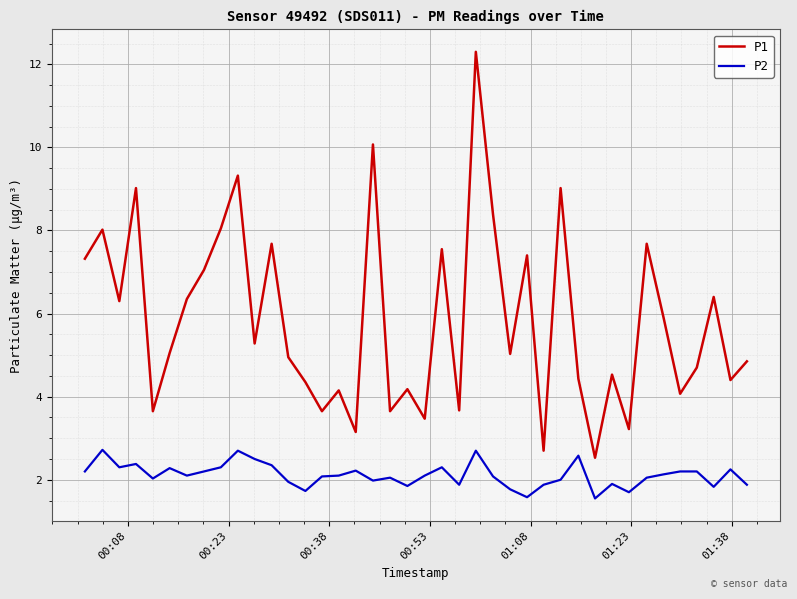

True or false: P1 and P2 intersect in this chart.

False